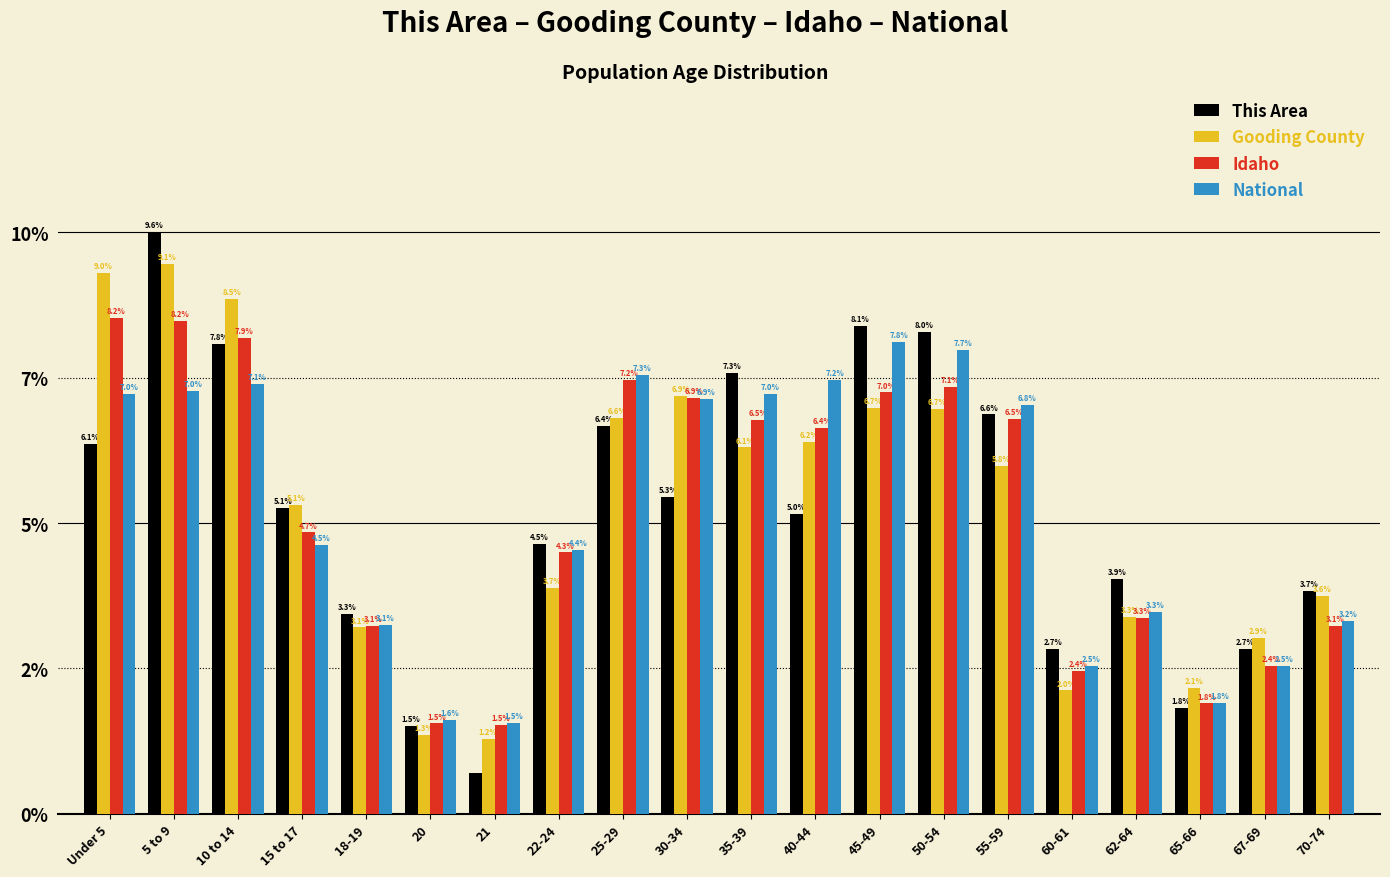

What are all the series names shown in the legend?

This Area, Gooding County, Idaho, National